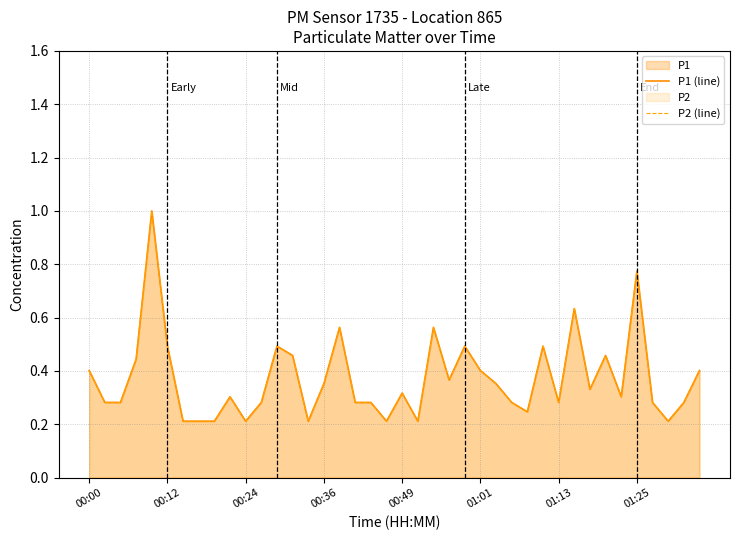

Between 21 and 39, which is larger?

39